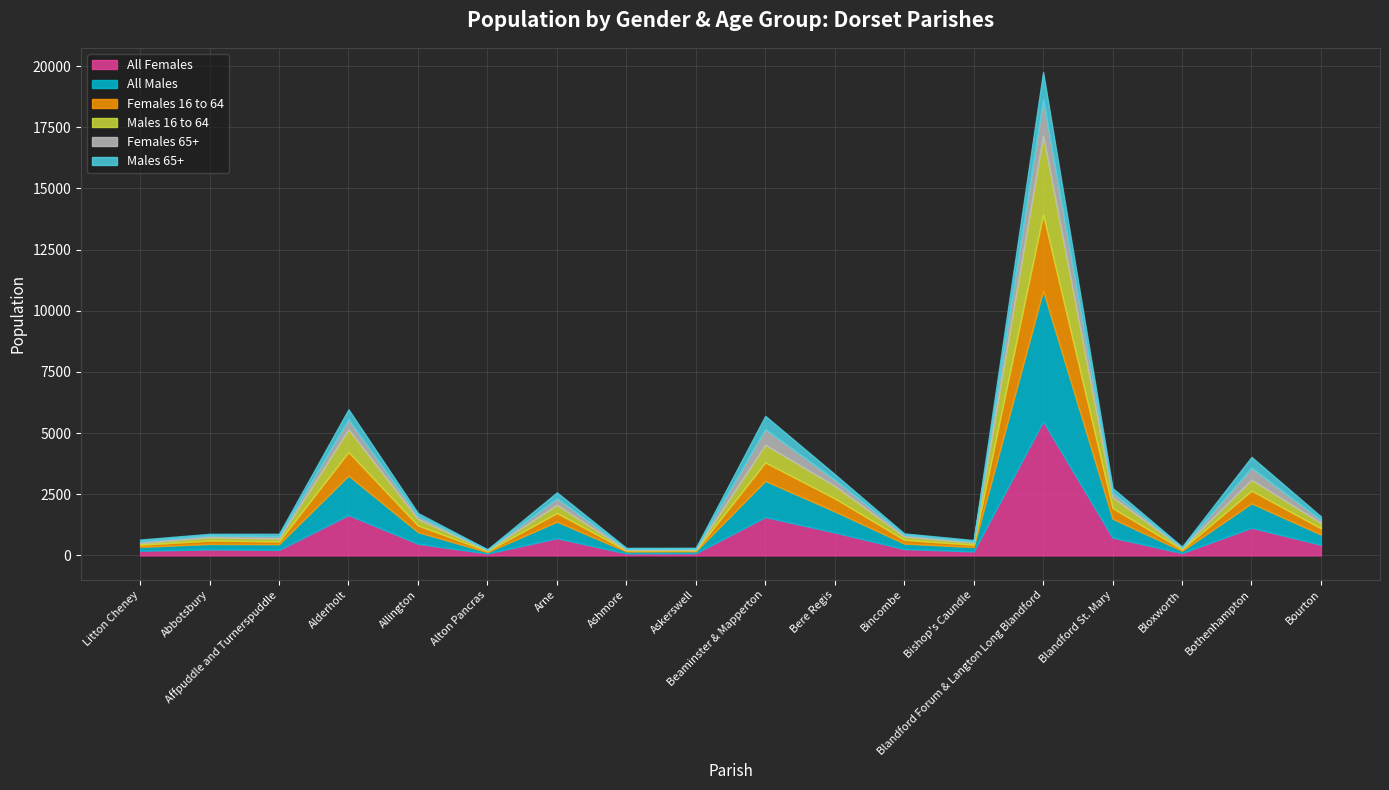

Where is Females 65+ nearest to the value 751?

Beaminster & Mapperton